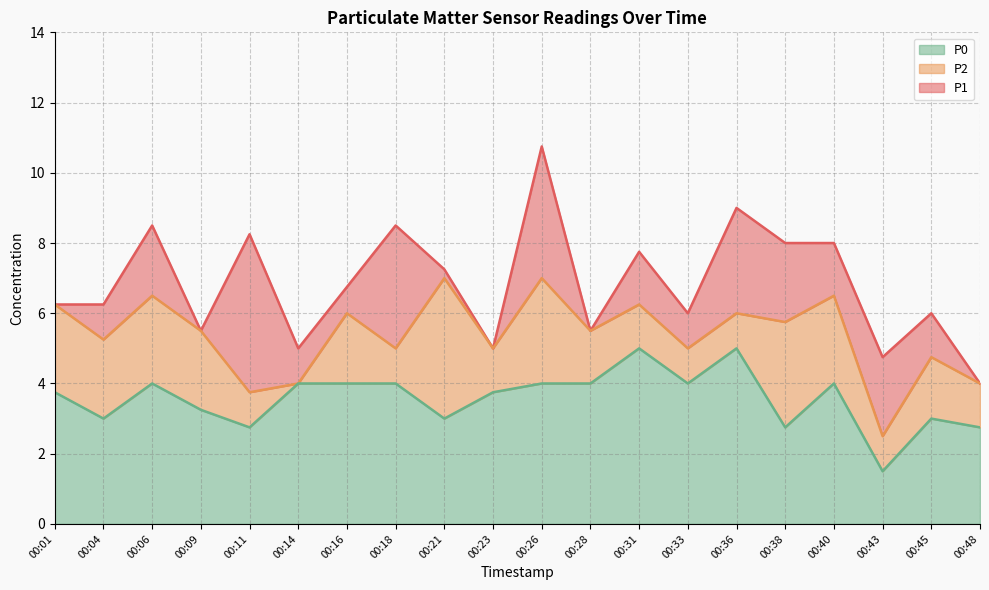

Reading left to right, extract all data points from this chart.

P1: 6.2	6.2	8.5	5.5	8.2	5.0	6.8	8.5	7.2	5.0	10.8	5.5	7.8	6.0	9.0	8.0	8.0	4.8	6.0	4.0
P2: 6.2	5.2	6.5	5.5	3.8	4.0	6.0	5.0	7.0	5.0	7.0	5.5	6.2	5.0	6.0	5.8	6.5	2.5	4.8	4.0
P0: 3.8	3.0	4.0	3.2	2.8	4.0	4.0	4.0	3.0	3.8	4.0	4.0	5.0	4.0	5.0	2.8	4.0	1.5	3.0	2.8